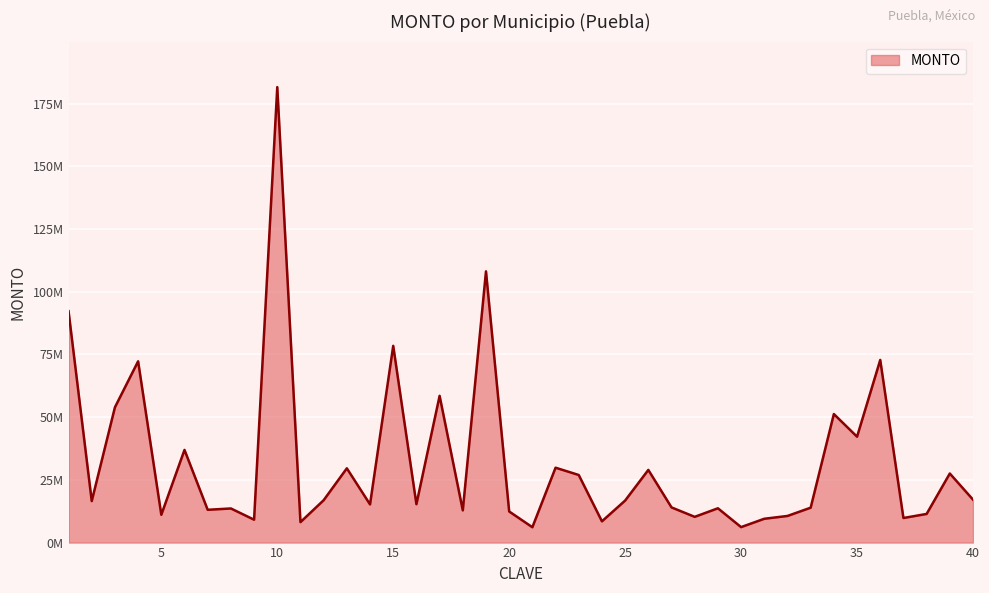

Is this an area chart (filled region under the line)?

Yes